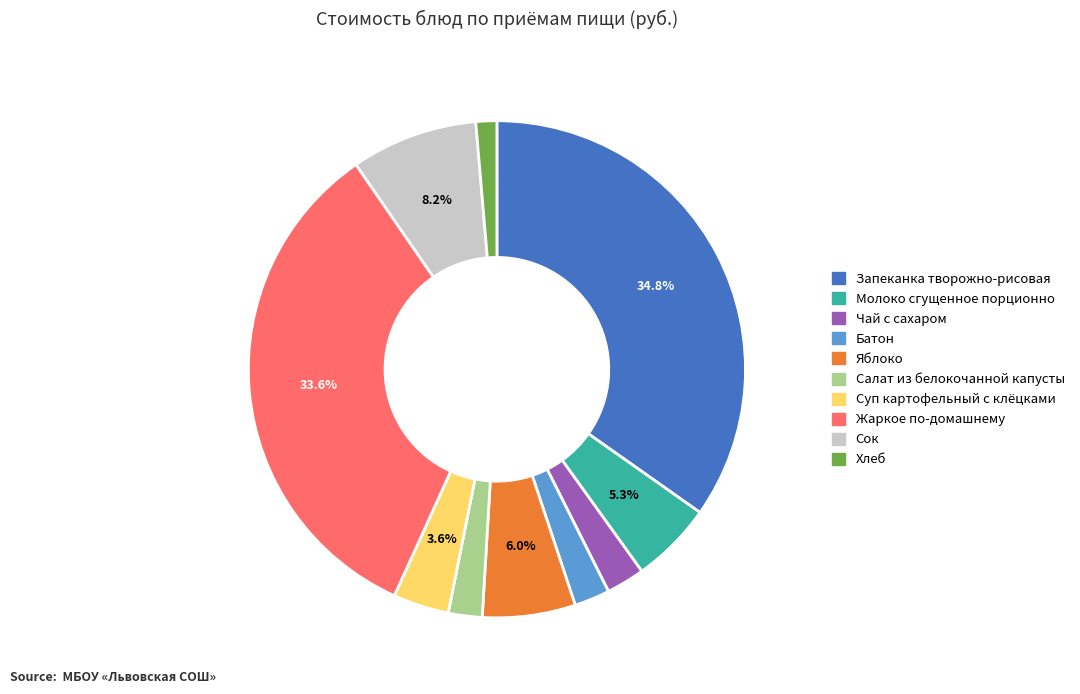

Which has a higher value, Хлеб or Молоко сгущенное порционно?

Молоко сгущенное порционно